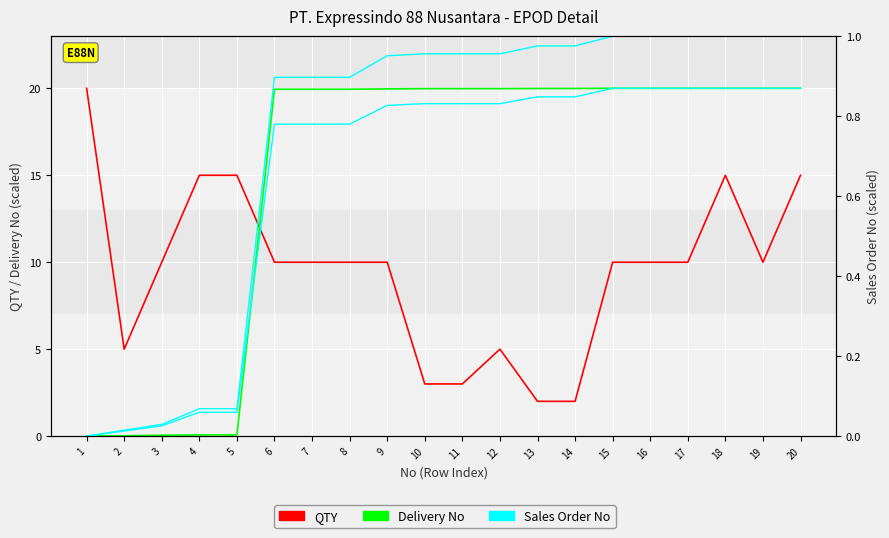

List the series in order of their peak value, highest first.

QTY, Delivery No, Sales Order No